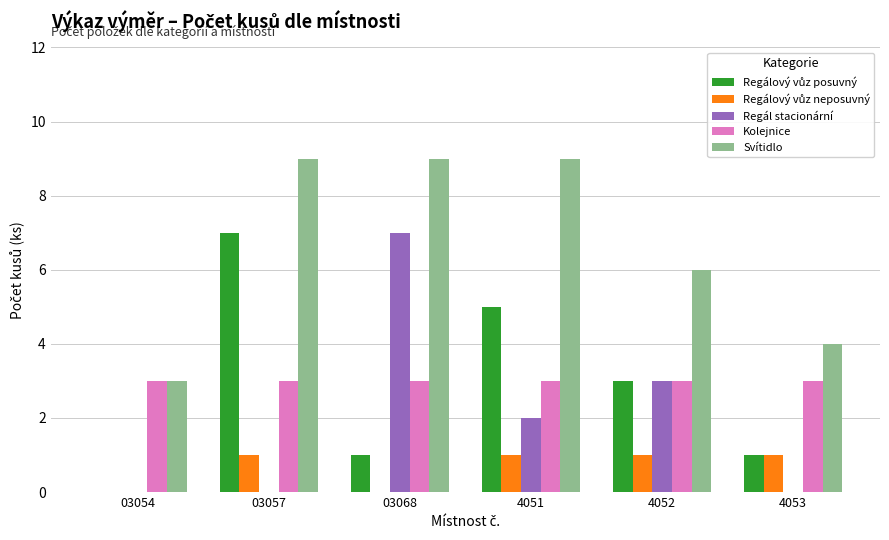

What is the maximum value shown in the chart?

9